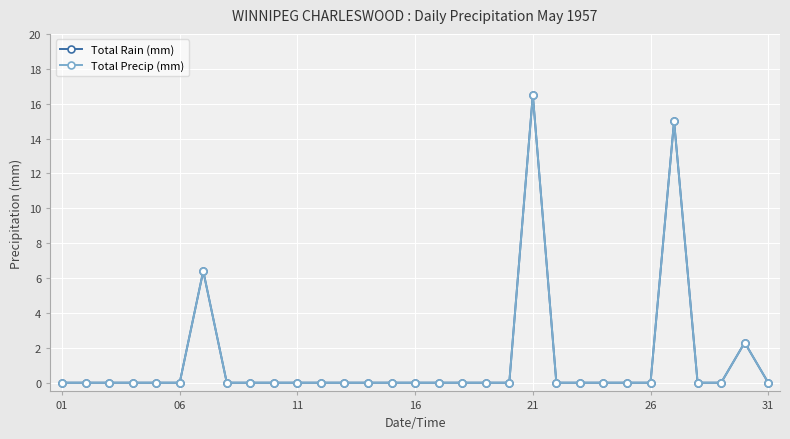

How many data points does each series have?

31